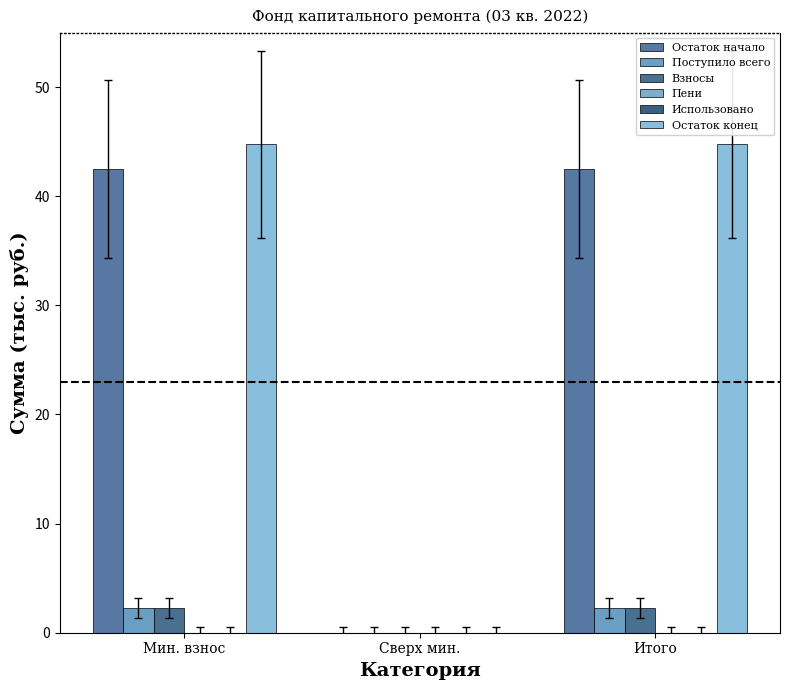

What is the label of the 1st bar from the left?

Мин. взнос